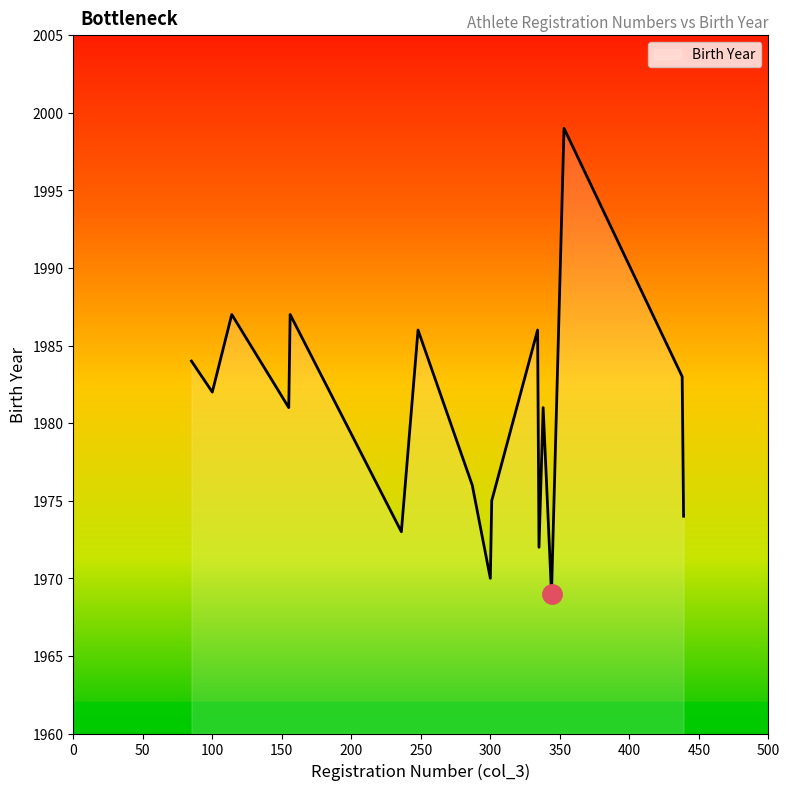

What is the difference between the maximum and minimum values?

30